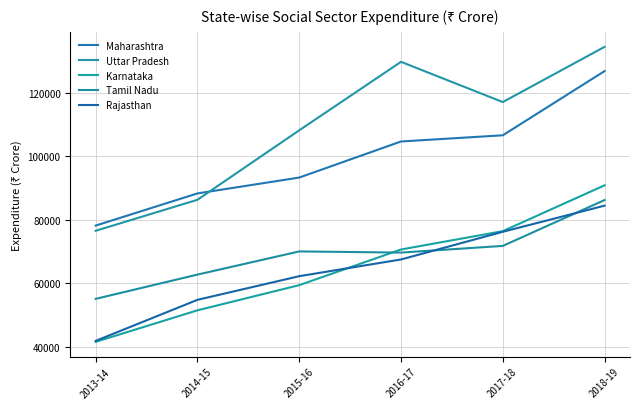

At which label is Maharashtra closest to 102516?

2016-17